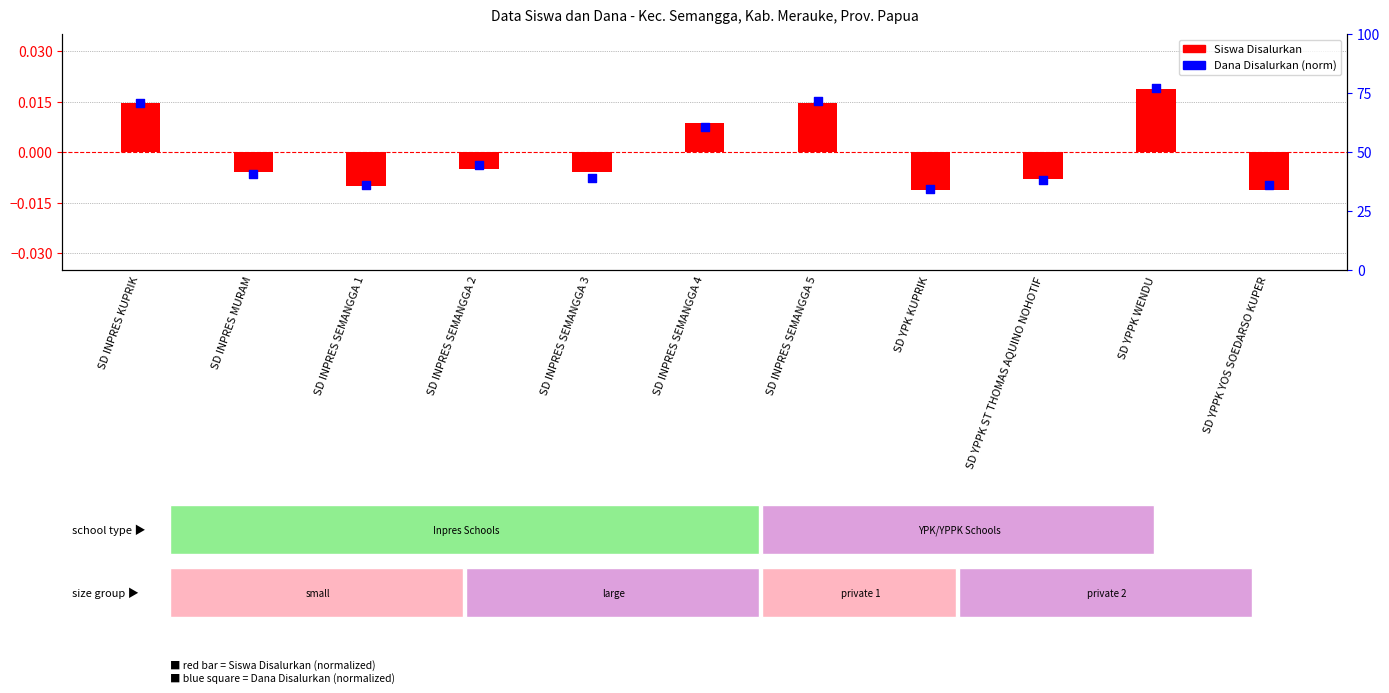

Is the value of Siswa Disalurkan at SD YPPK WENDU greater than the value of Dana Disalurkan (norm) at SD YPPK ST THOMAS AQUINO NOHOTIF?

Yes